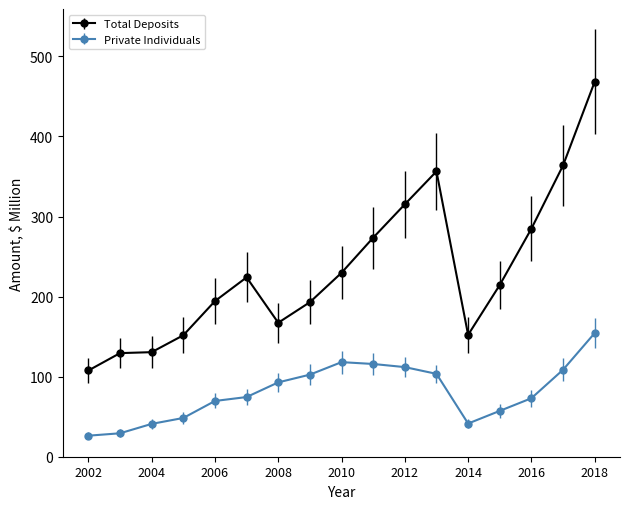

True or false: Total Deposits has more than 1 points higher than both neighbors.

True